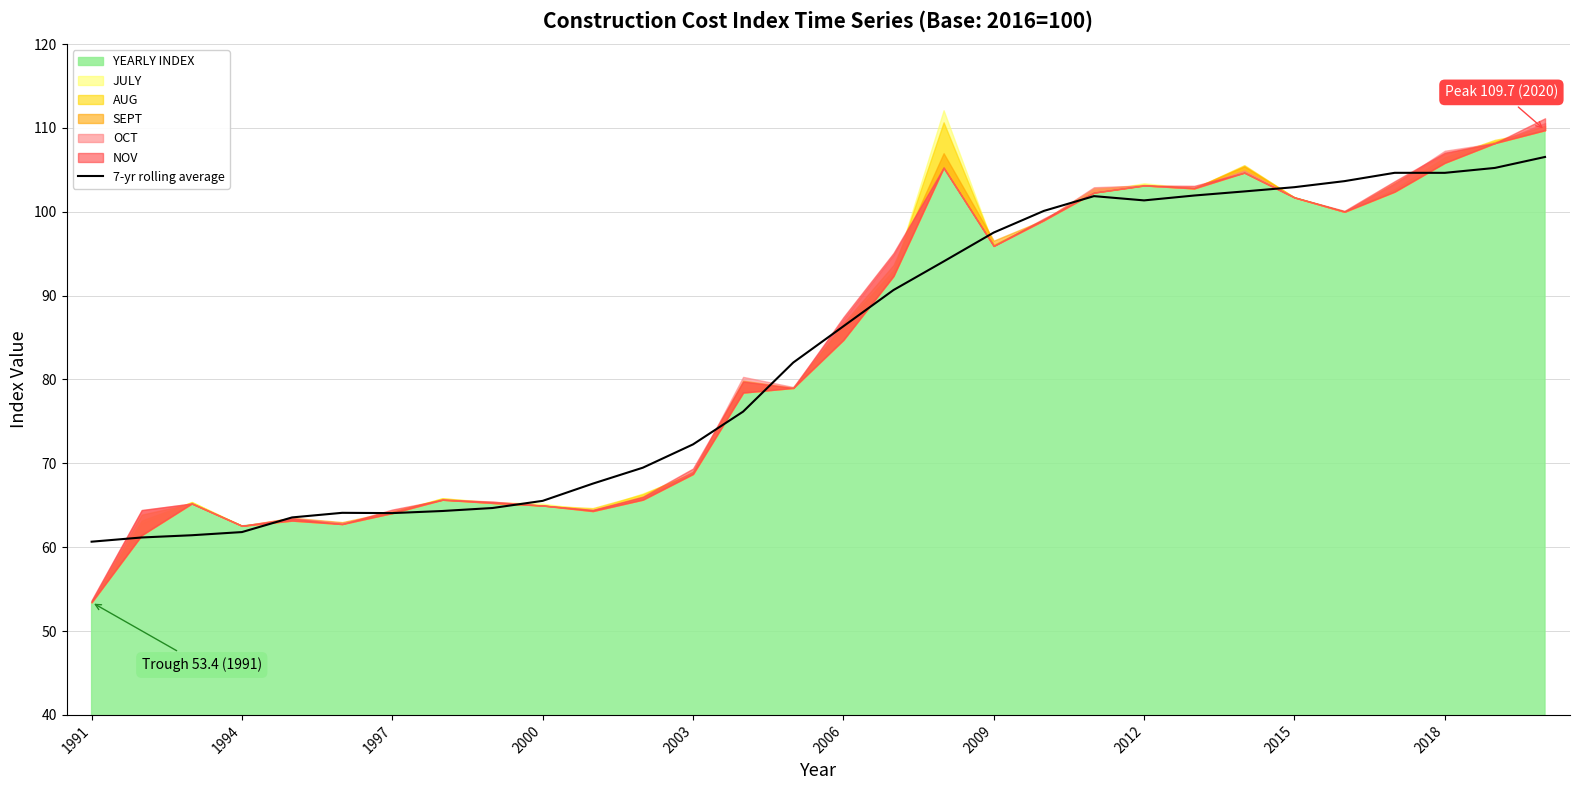

Is it true that 7-yr rolling average equals 97.5 at 2009?

True